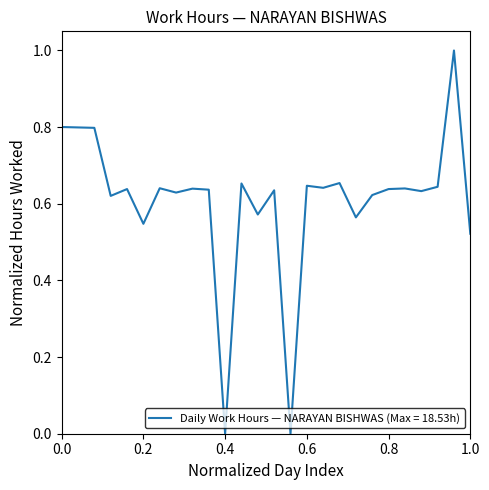

What is the maximum value shown in the chart?

1.0